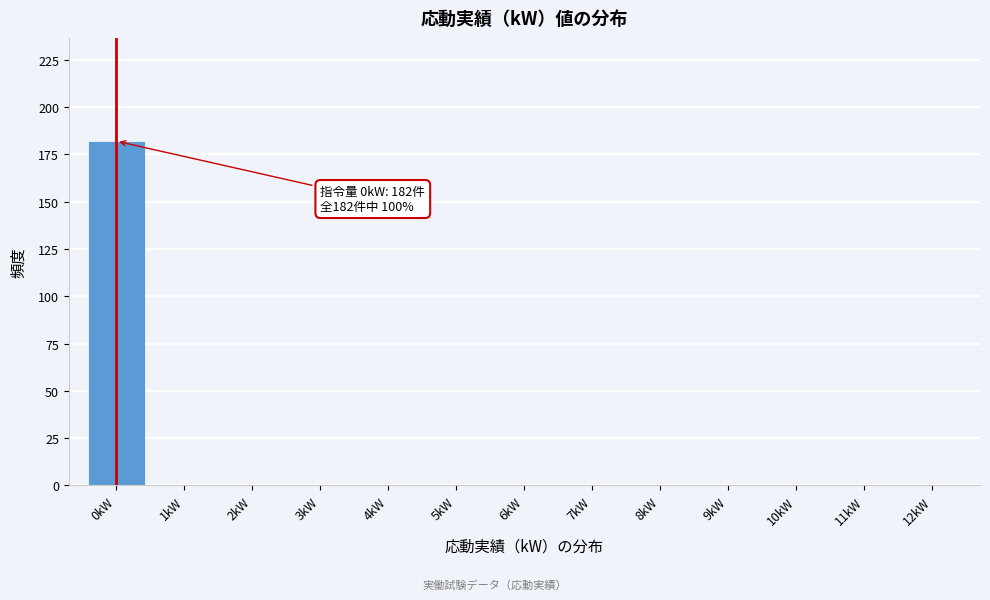

Reading left to right, what are all the values shown in this chart?

0kW=182	1kW=0	2kW=0	3kW=0	4kW=0	5kW=0	6kW=0	7kW=0	8kW=0	9kW=0	10kW=0	11kW=0	12kW=0